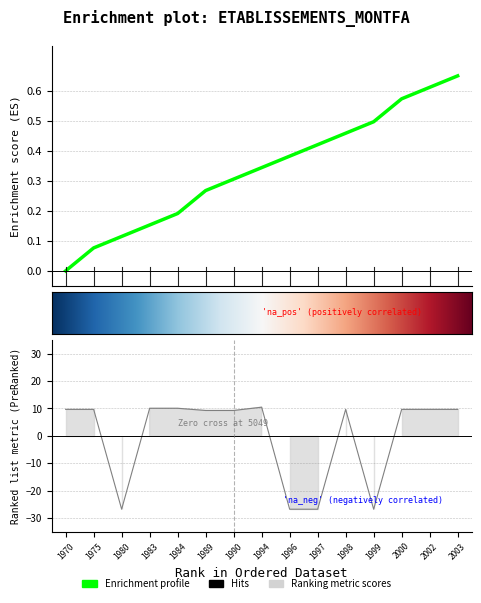

What is the approximate value at 2003?

0.7